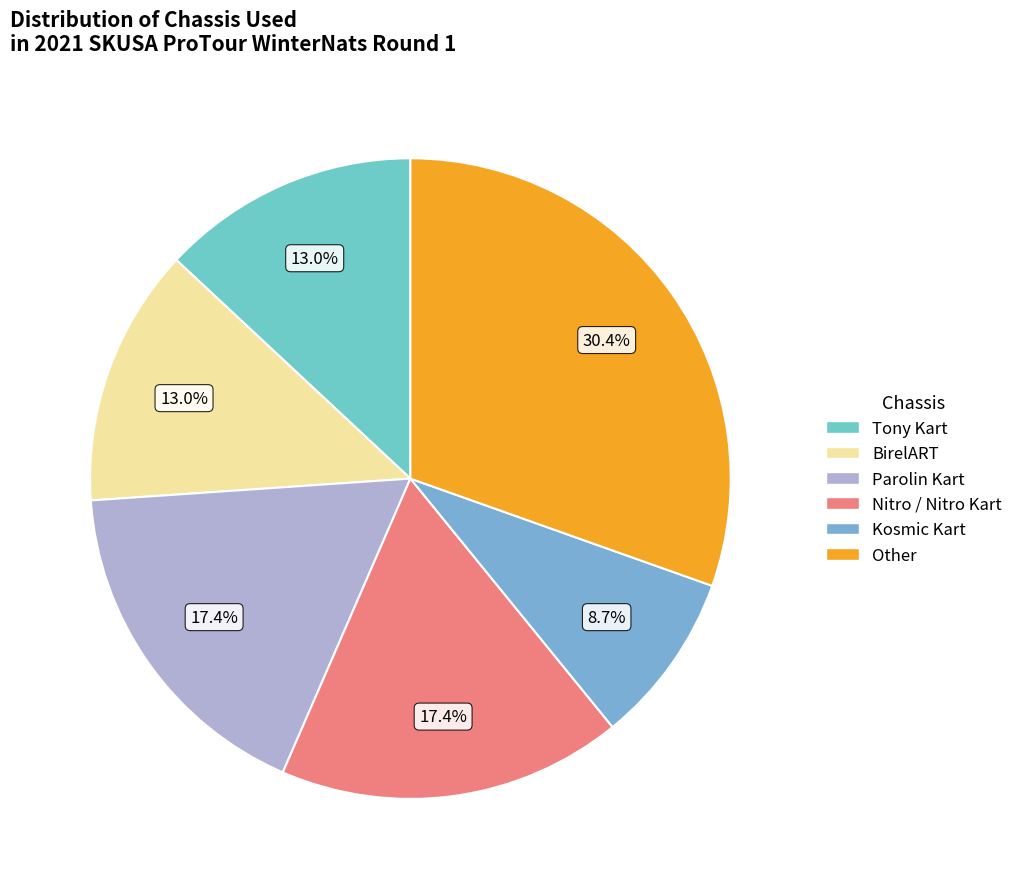

Do BirelART and Parolin Kart together represent more than half of the pie?

No